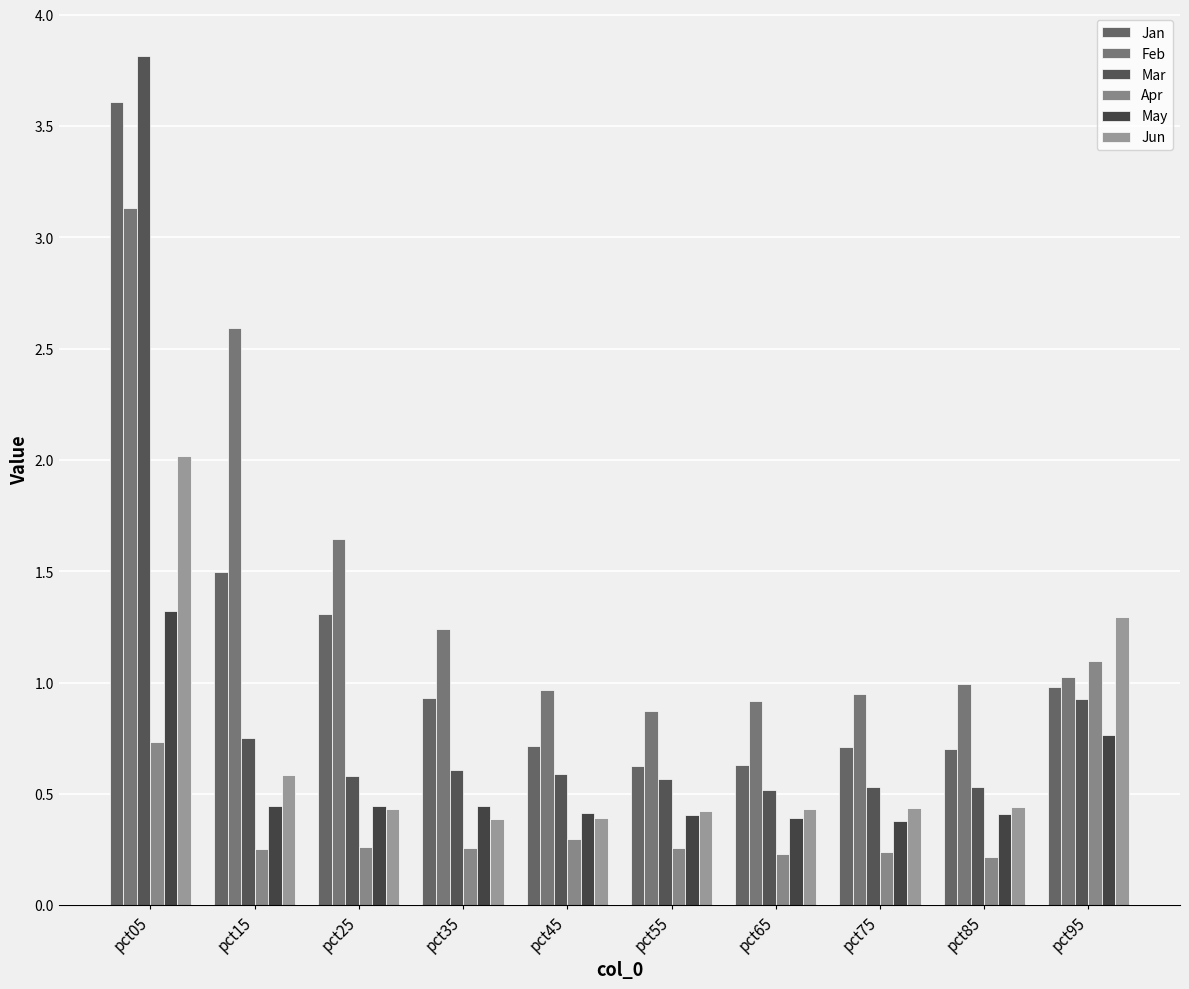

What is the sum of the Feb values at pct75 and pct95?

2.0